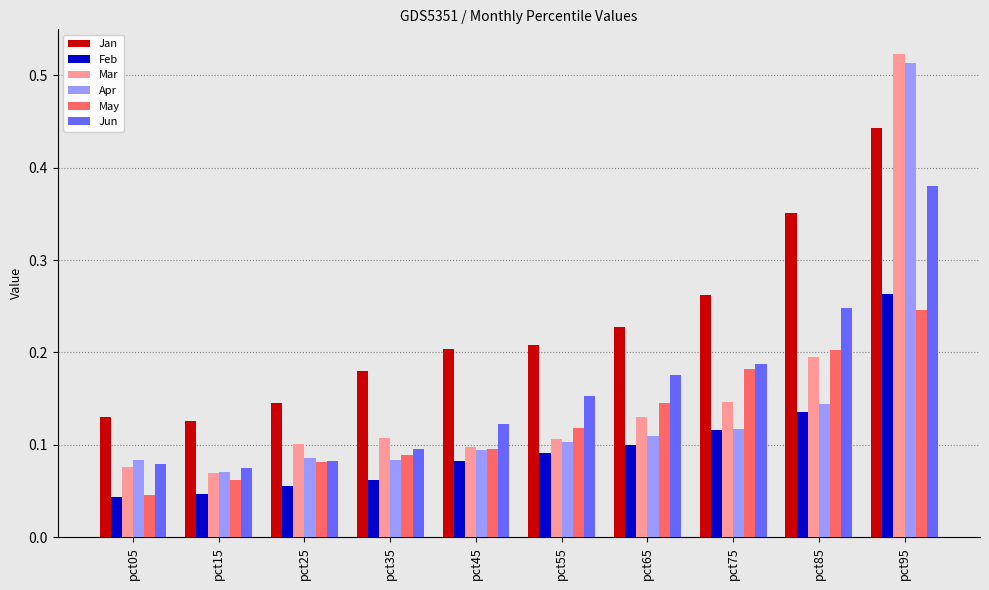

True or false: Feb has a value of 0.1 at pct05.

False